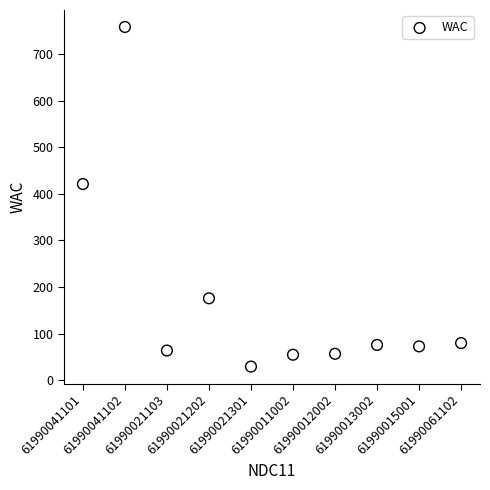

What Y value in the scatter plot is closest to 393?

421.1